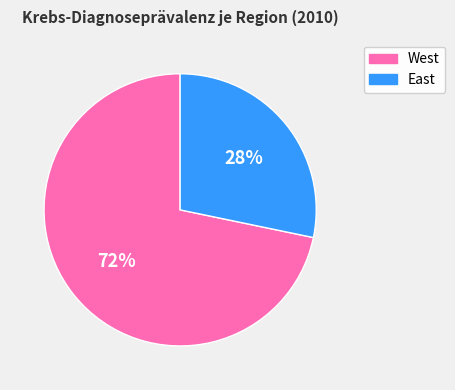

To the nearest percent, what percentage of the pie is West?

72%